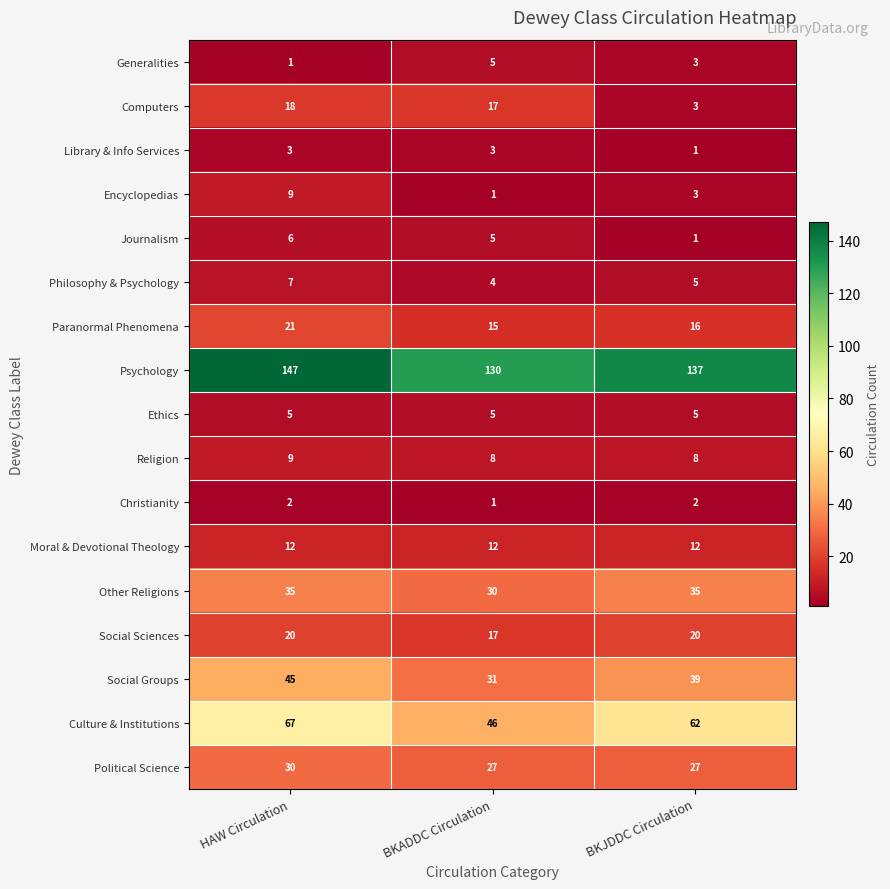

What is the maximum value shown in the chart?

147